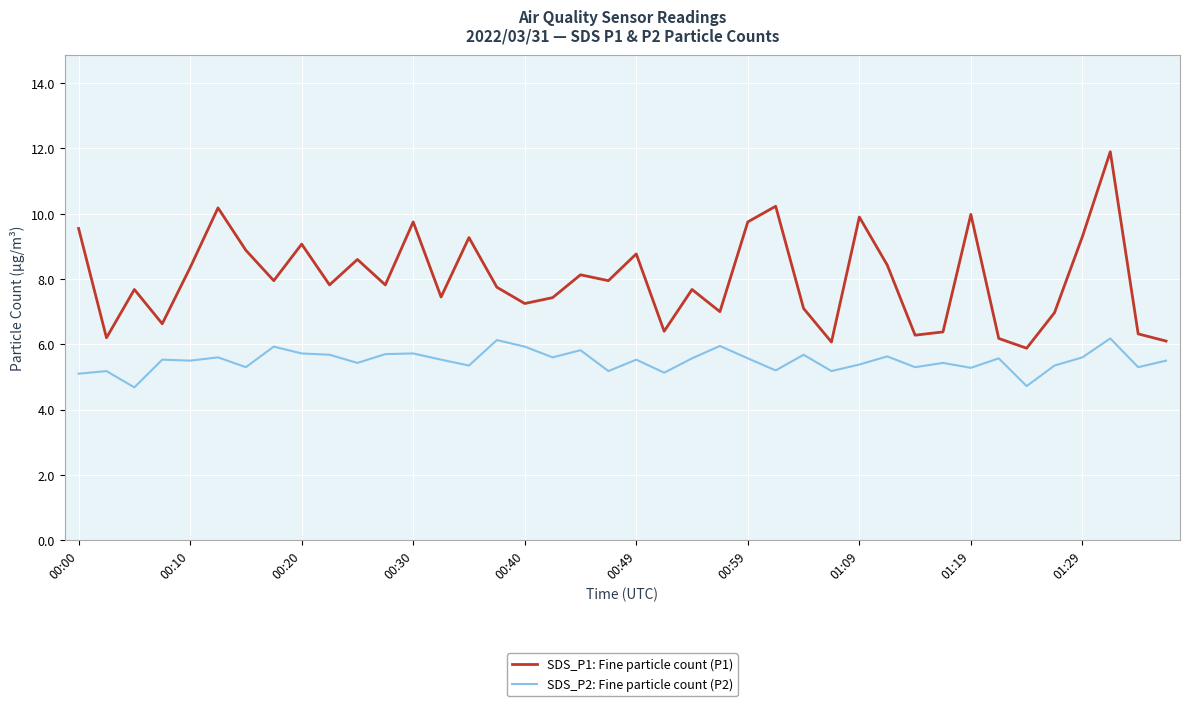

What is the difference between the maximum and minimum values in the SDS_P2: Fine particle count (P2) series?

1.5